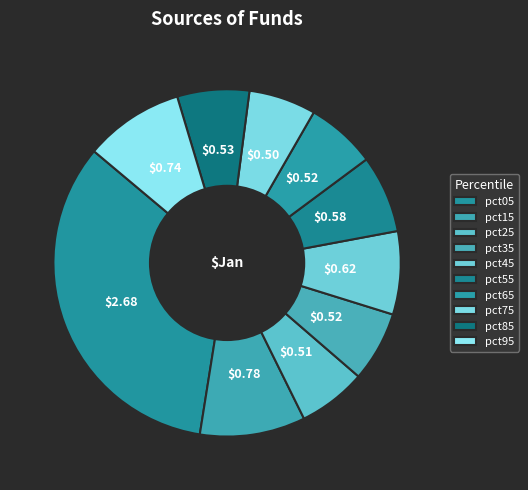

Which slice is the smallest?

pct75